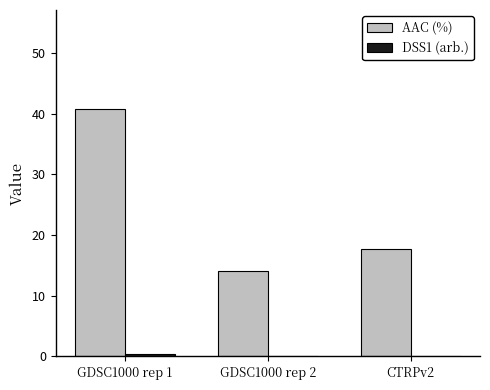

At which label is AAC (%) closest to 27?

CTRPv2